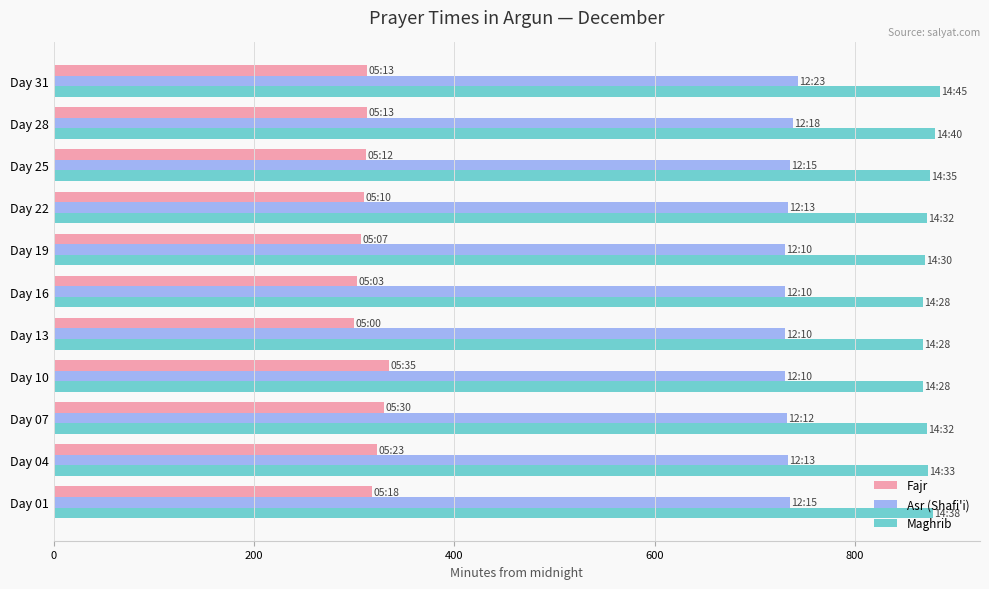

What is the sum of all Maghrib values?

9609